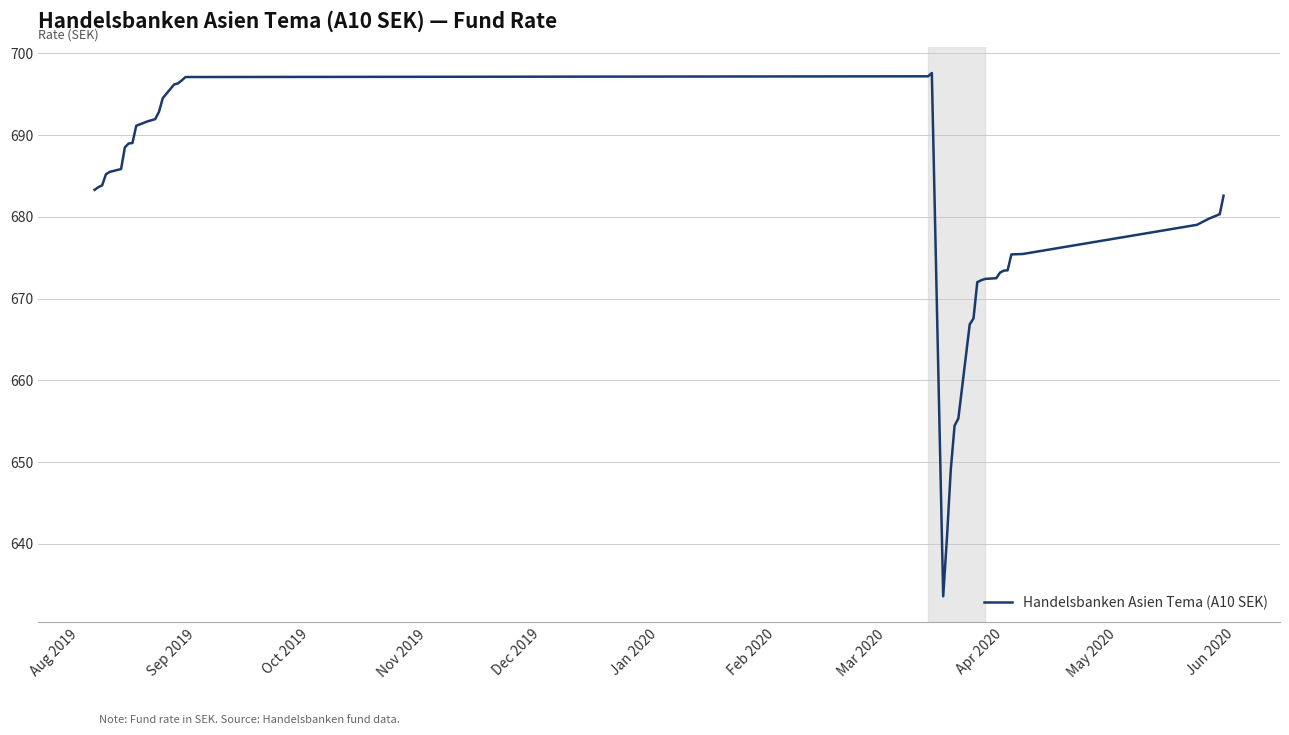

What is the greatest value displayed?

697.6